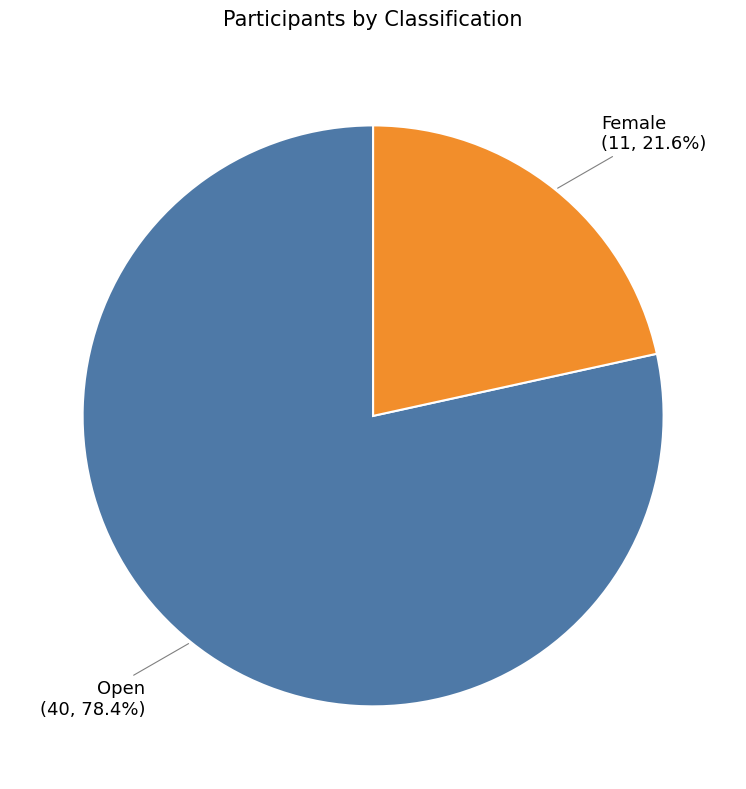

What is the smallest slice in the pie chart?

Female